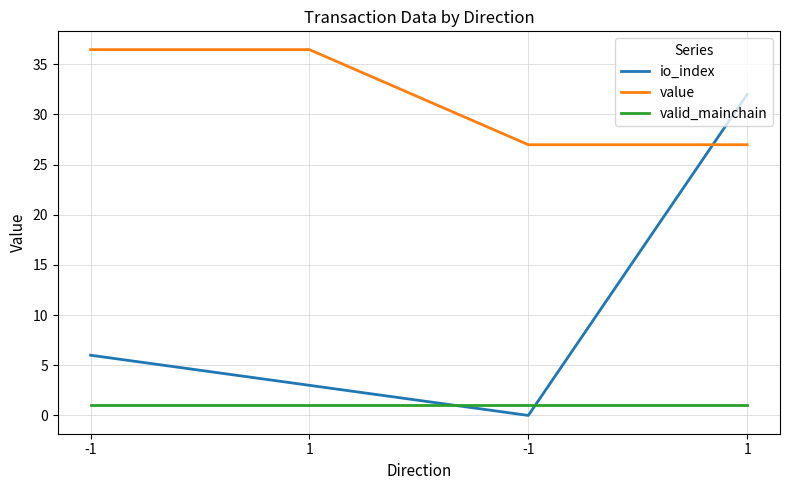

Between 1 and 1, which is larger?

1